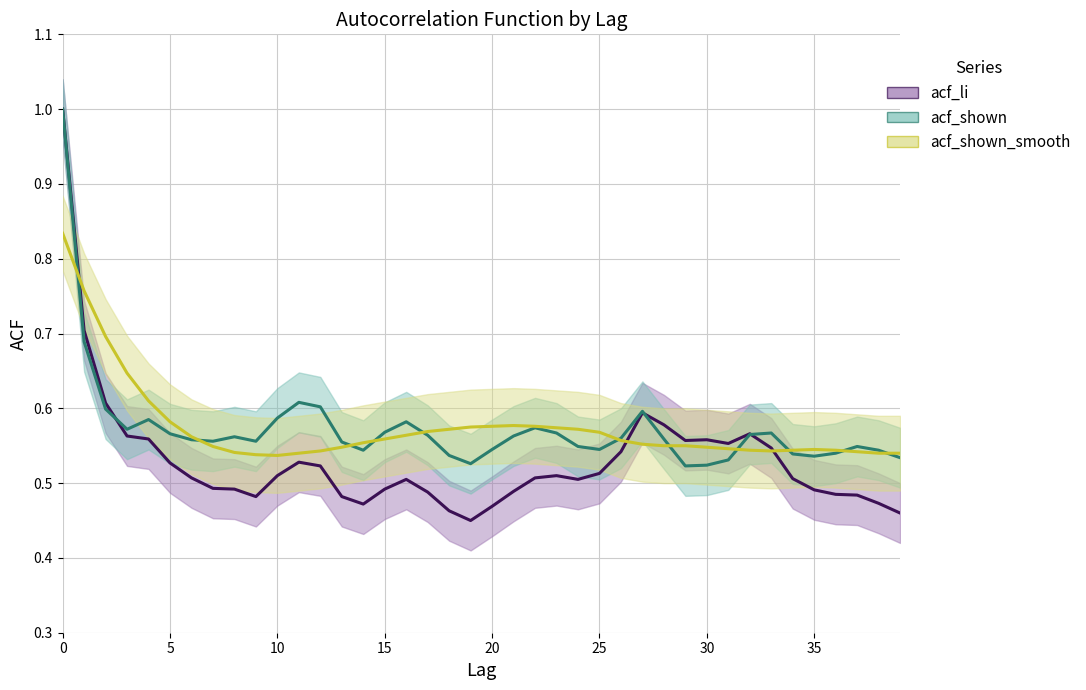

How many categories are shown in the chart?

40